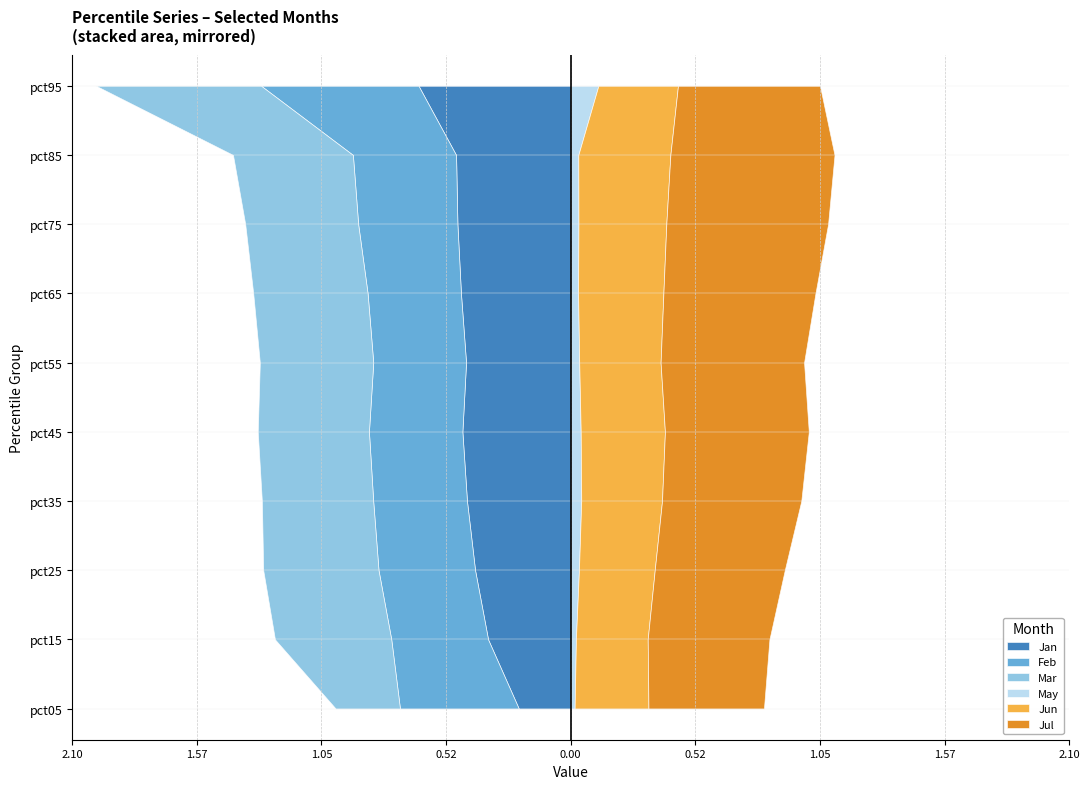

Reading left to right, transcribe all the data shown in this chart.

Jan: 0.2	0.3	0.4	0.4	0.5	0.4	0.5	0.5	0.5	0.6
Feb: 0.5	0.4	0.4	0.4	0.4	0.4	0.4	0.4	0.4	0.7
Mar: 0.3	0.5	0.5	0.5	0.5	0.5	0.5	0.5	0.5	0.7
May: 0.0	0.0	0.0	0.0	0.0	0.0	0.0	0.0	0.0	0.1
Jun: 0.3	0.3	0.3	0.3	0.4	0.3	0.4	0.4	0.4	0.3
Jul: 0.5	0.5	0.5	0.6	0.6	0.6	0.6	0.7	0.7	0.6